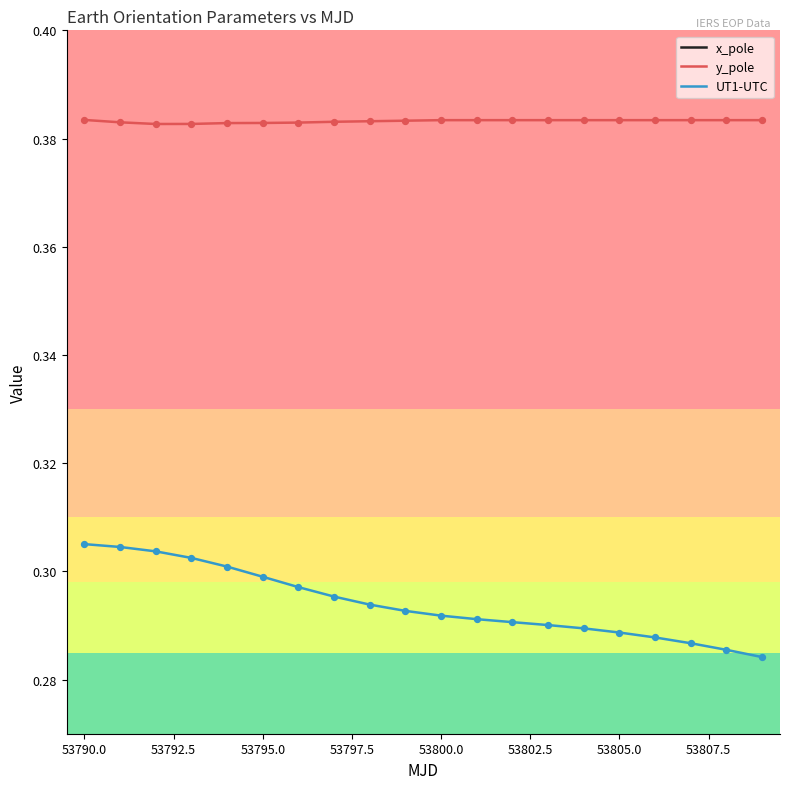

Which series contains the lowest Y value?

x_pole